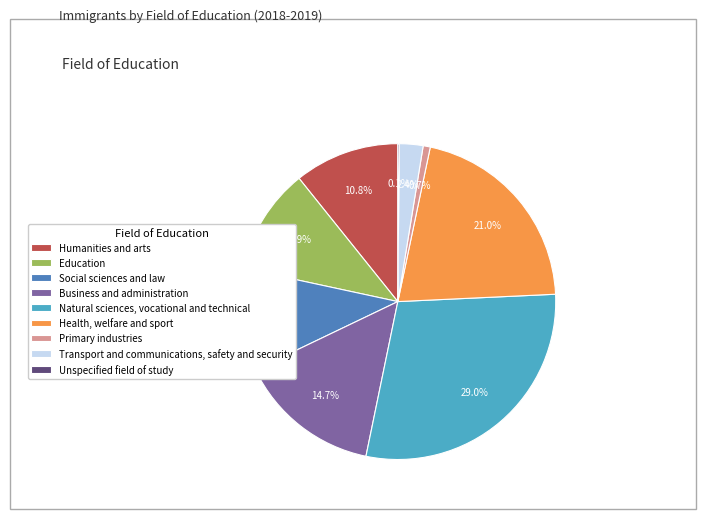

To the nearest percent, what is the average slice percentage?

11%